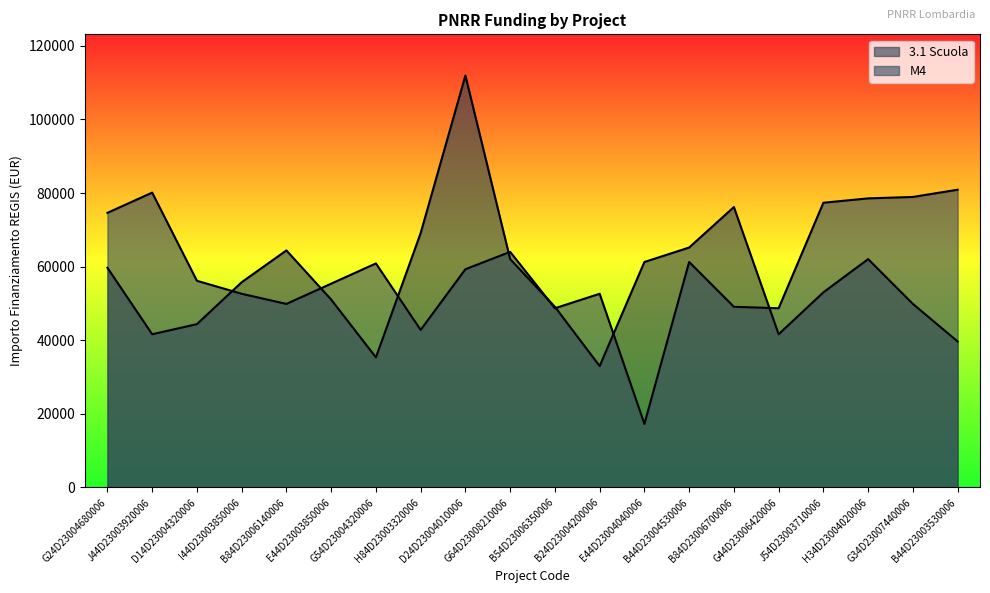

What is the maximum value shown in the chart?

111949.1